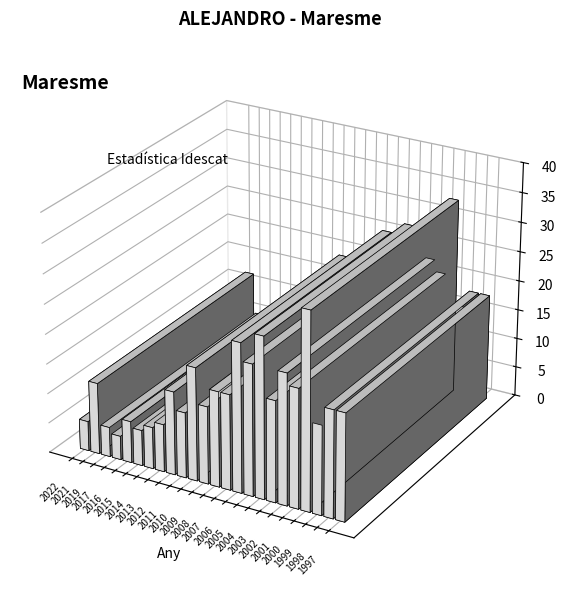

What is the change in value from 2022 to 2016?

+2